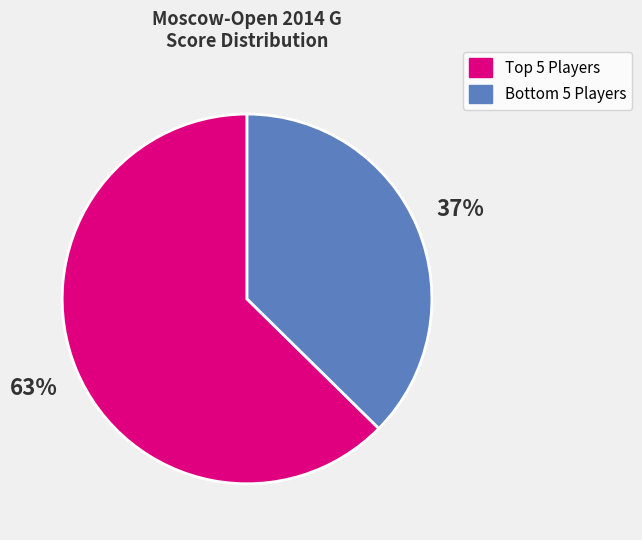

To the nearest percent, what is the average slice percentage?

50%